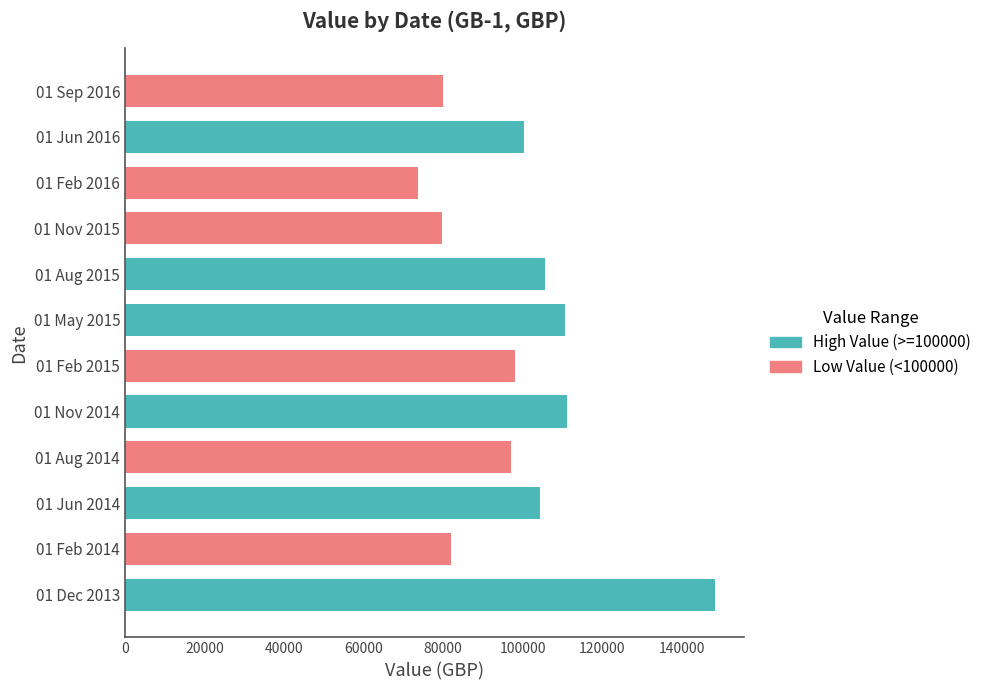

What is the label of the 5th bar from the right?

01 Aug 2015